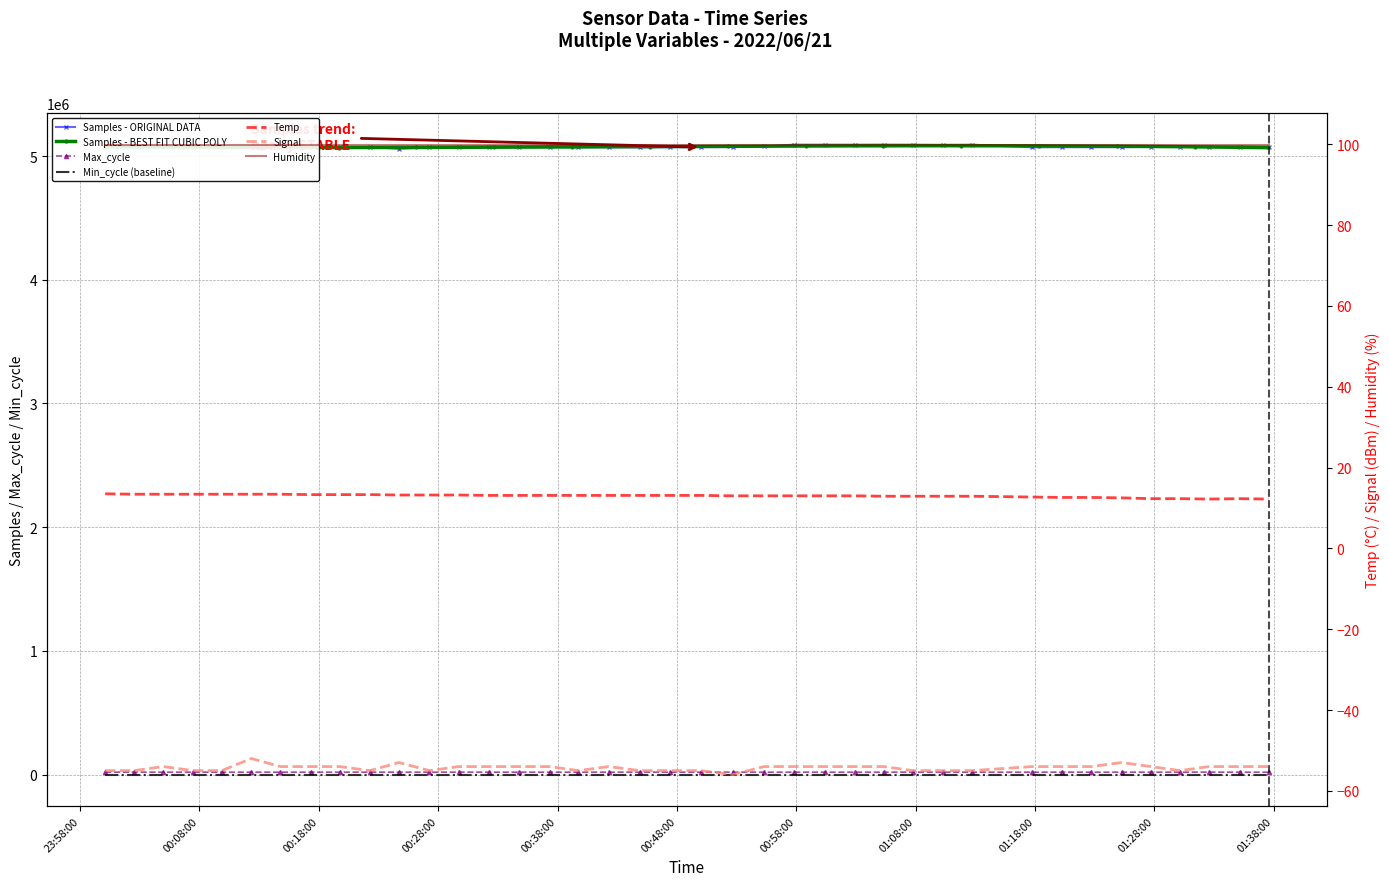

Where is Samples nearest to the value 5075439?

2022/06/21 01:30:09